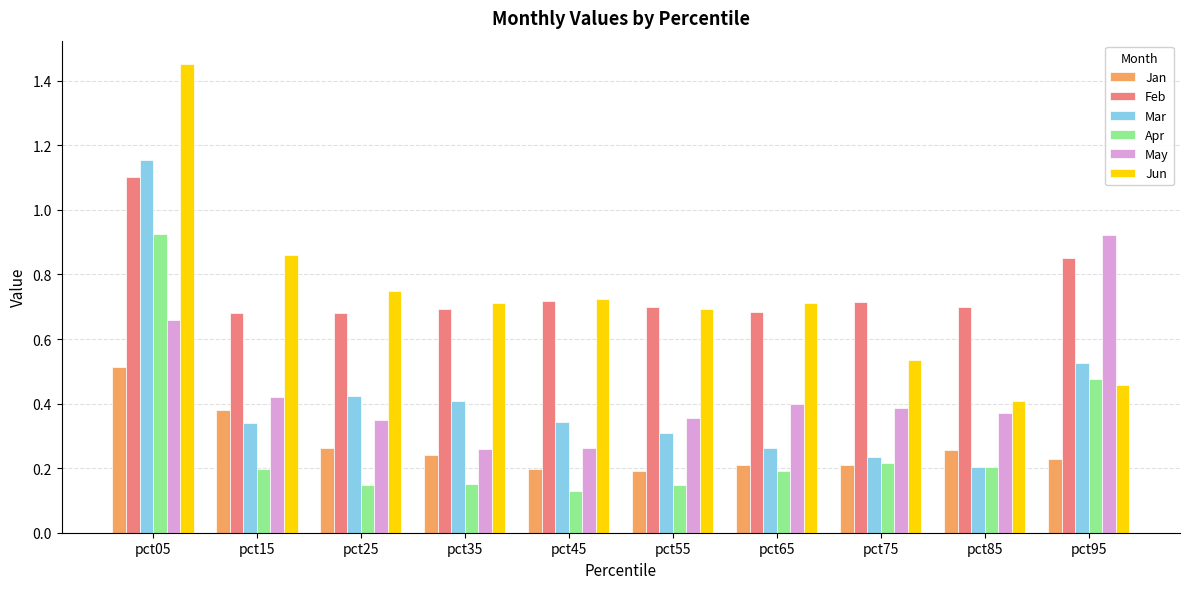

What is the spread (max minus min) of values at pct35?

0.6